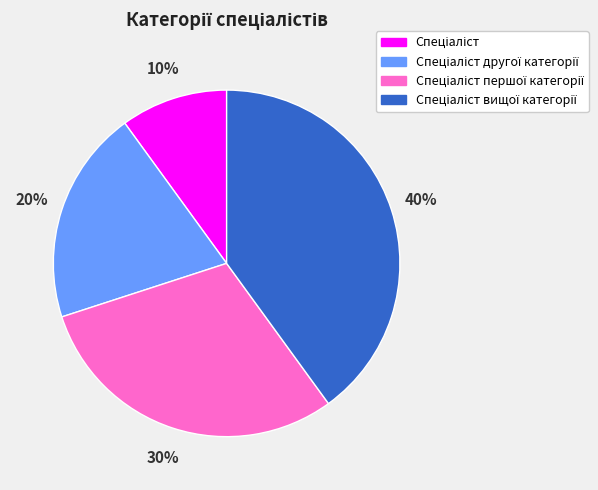

To the nearest percent, what is the average slice percentage?

25%